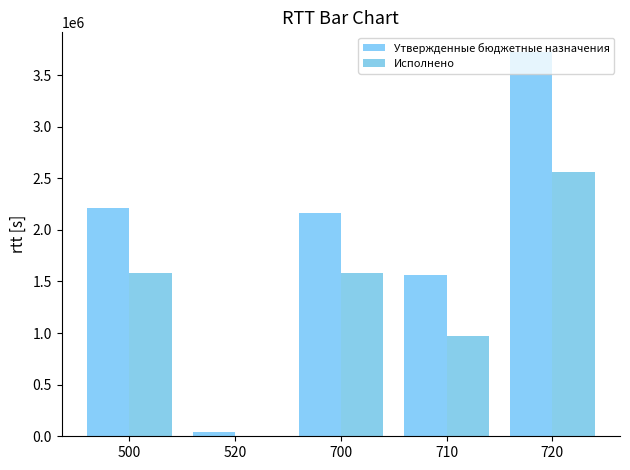

What value does the Утвержденные бюджетные назначения series have at 710?

1563800.0